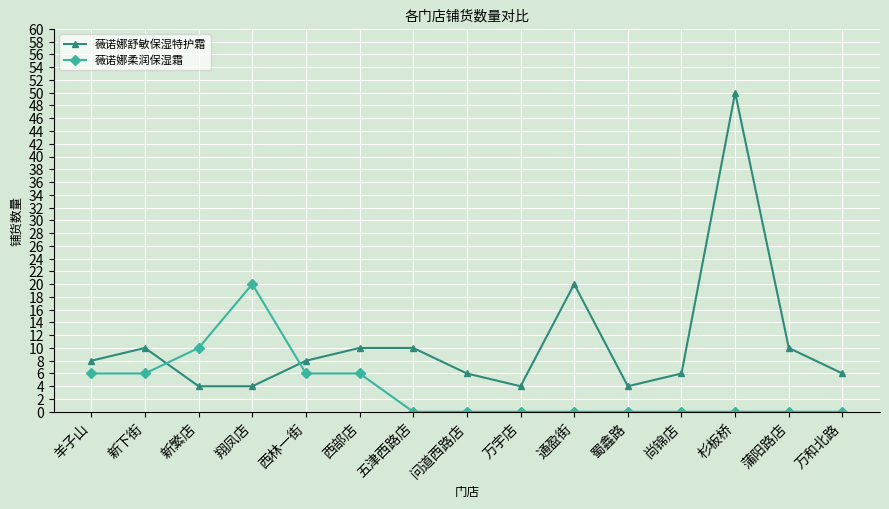

Where do 薇诺娜舒敏保湿特护霜 and 薇诺娜柔润保湿霜 first cross each other?

新下街 and 新繁店